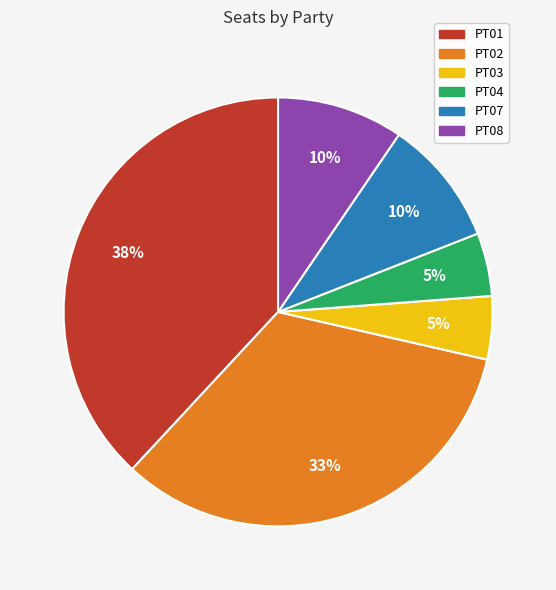

The PT08 slice represents 10% of the pie. True or false?

True